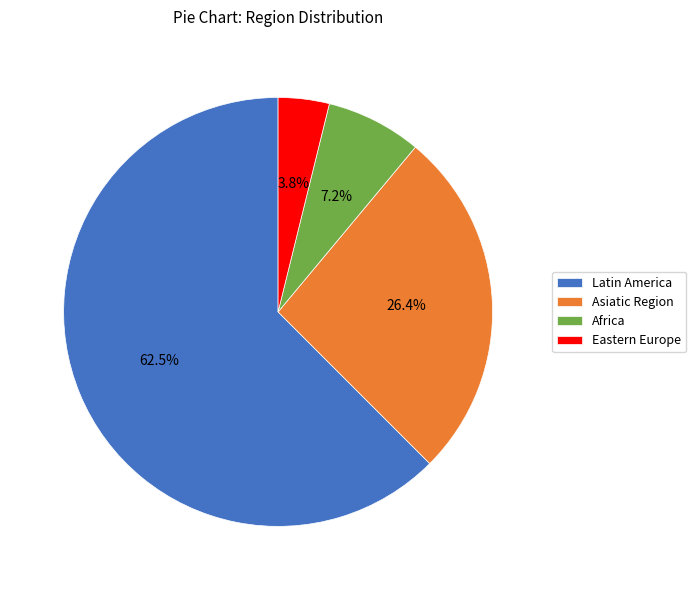

Rank the categories by value from lowest to highest.

Eastern Europe, Africa, Asiatic Region, Latin America